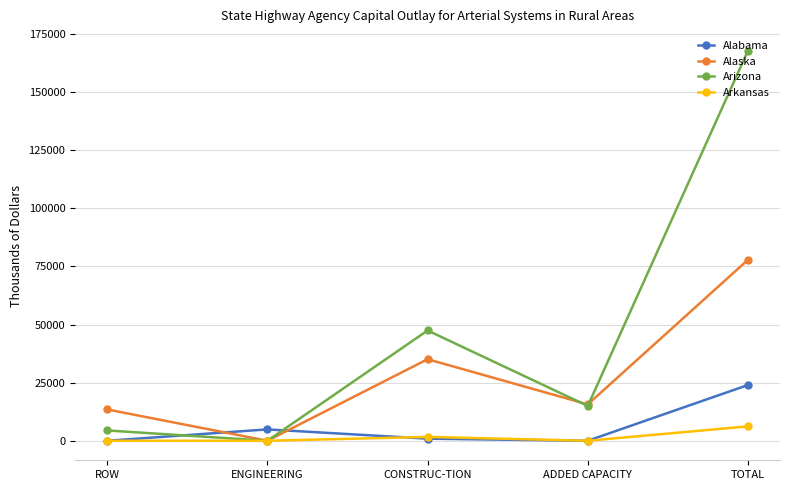

How many lines are shown in the chart?

4